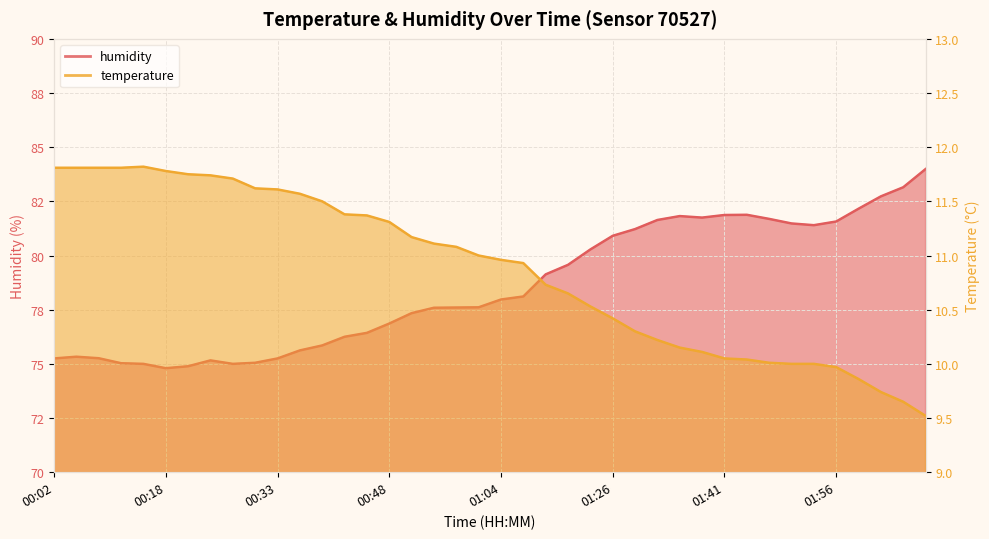

Reading left to right, extract all data points from this chart.

temperature: 00:02=11.8	00:05=11.8	00:08=11.8	00:11=11.8	00:15=11.8	00:18=11.8	00:21=11.8	00:24=11.7	00:27=11.7	00:30=11.6	00:33=11.6	00:36=11.6	00:39=11.5	00:42=11.4	00:45=11.4	00:48=11.3	00:51=11.2	00:54=11.1	00:57=11.1	01:00=11.0	01:04=11.0	01:07=10.9	01:17=10.7	01:20=10.7	01:23=10.5	01:26=10.4	01:29=10.3	01:32=10.2	01:35=10.2	01:38=10.1	01:41=10.1	01:44=10.0	01:47=10.0	01:50=10.0	01:53=10.0	01:56=10.0	01:59=9.9	02:03=9.7	02:06=9.7	02:09=9.5
humidity: 00:02=75.2	00:05=75.3	00:08=75.3	00:11=75.0	00:15=75.0	00:18=74.8	00:21=74.9	00:24=75.2	00:27=75.0	00:30=75.0	00:33=75.2	00:36=75.6	00:39=75.8	00:42=76.2	00:45=76.4	00:48=76.9	00:51=77.3	00:54=77.6	00:57=77.6	01:00=77.6	01:04=78.0	01:07=78.1	01:17=79.1	01:20=79.6	01:23=80.3	01:26=80.9	01:29=81.2	01:32=81.6	01:35=81.8	01:38=81.8	01:41=81.9	01:44=81.9	01:47=81.7	01:50=81.5	01:53=81.4	01:56=81.6	01:59=82.2	02:03=82.7	02:06=83.2	02:09=84.0